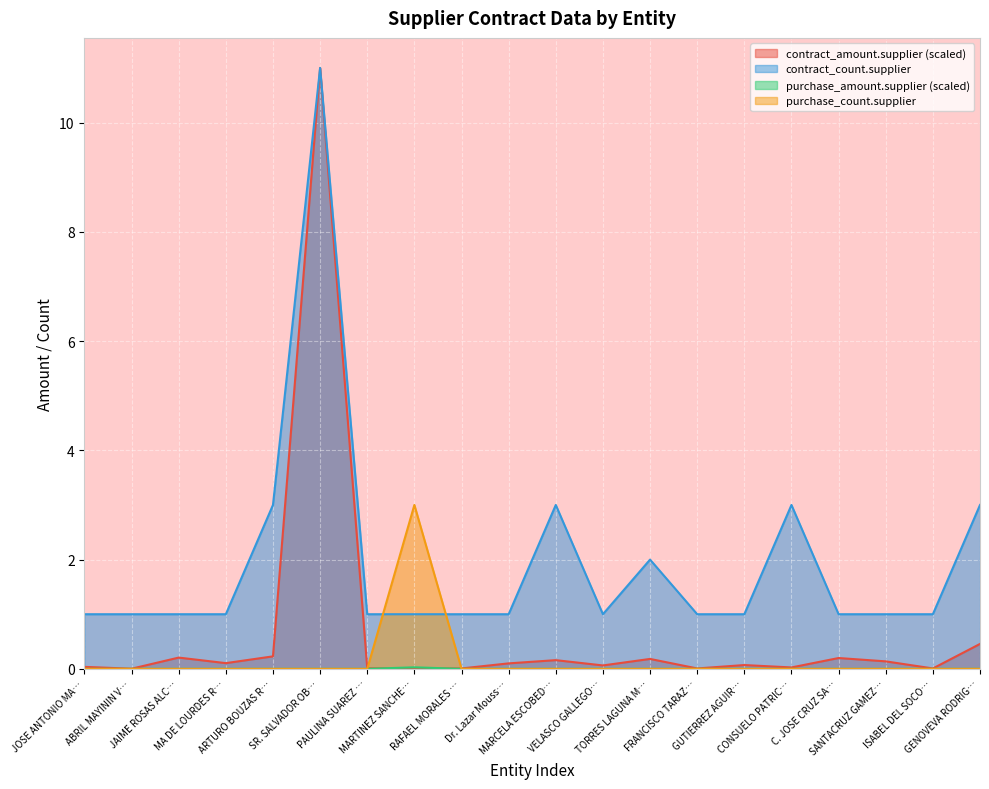

How many lines are shown in the chart?

4